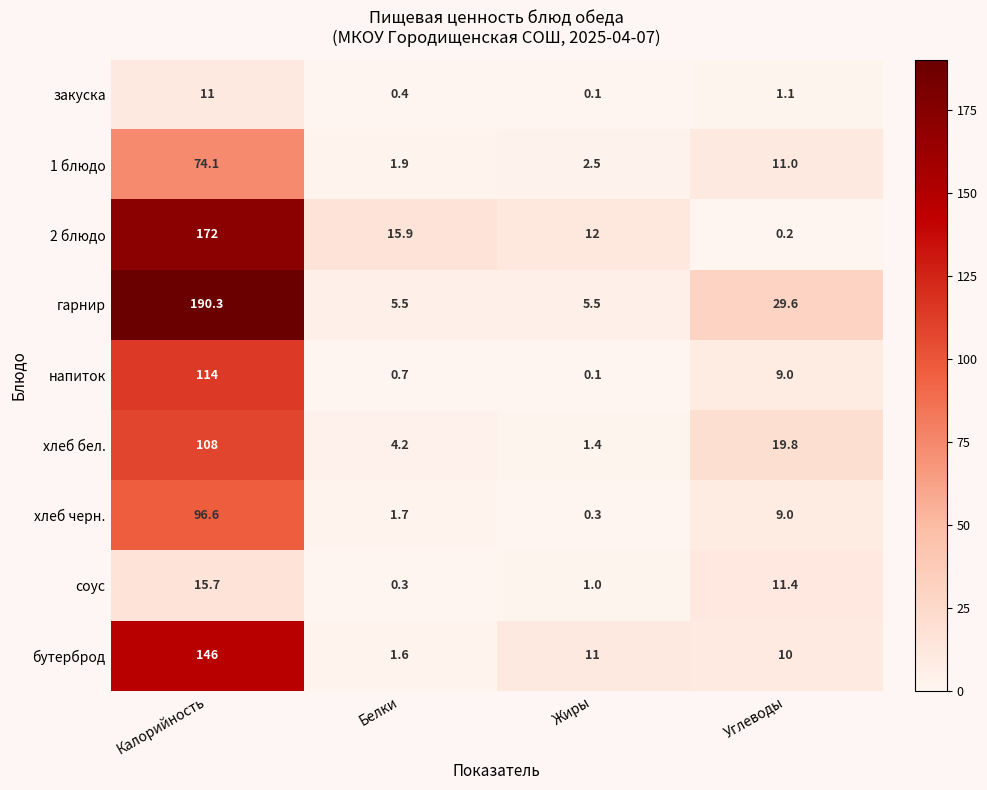

Which label corresponds to the smallest value in the chart?

Жиры